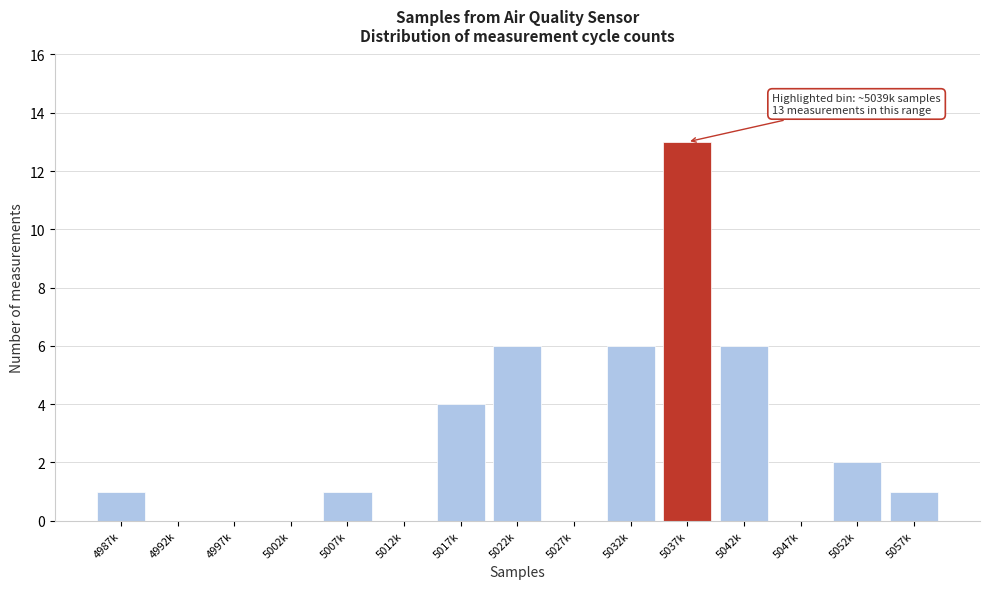

Reading left to right, transcribe all the data shown in this chart.

4987k=1	4992k=0	4997k=0	5002k=0	5007k=1	5012k=0	5017k=4	5022k=6	5027k=0	5032k=6	5037k=13	5042k=6	5047k=0	5052k=2	5057k=1